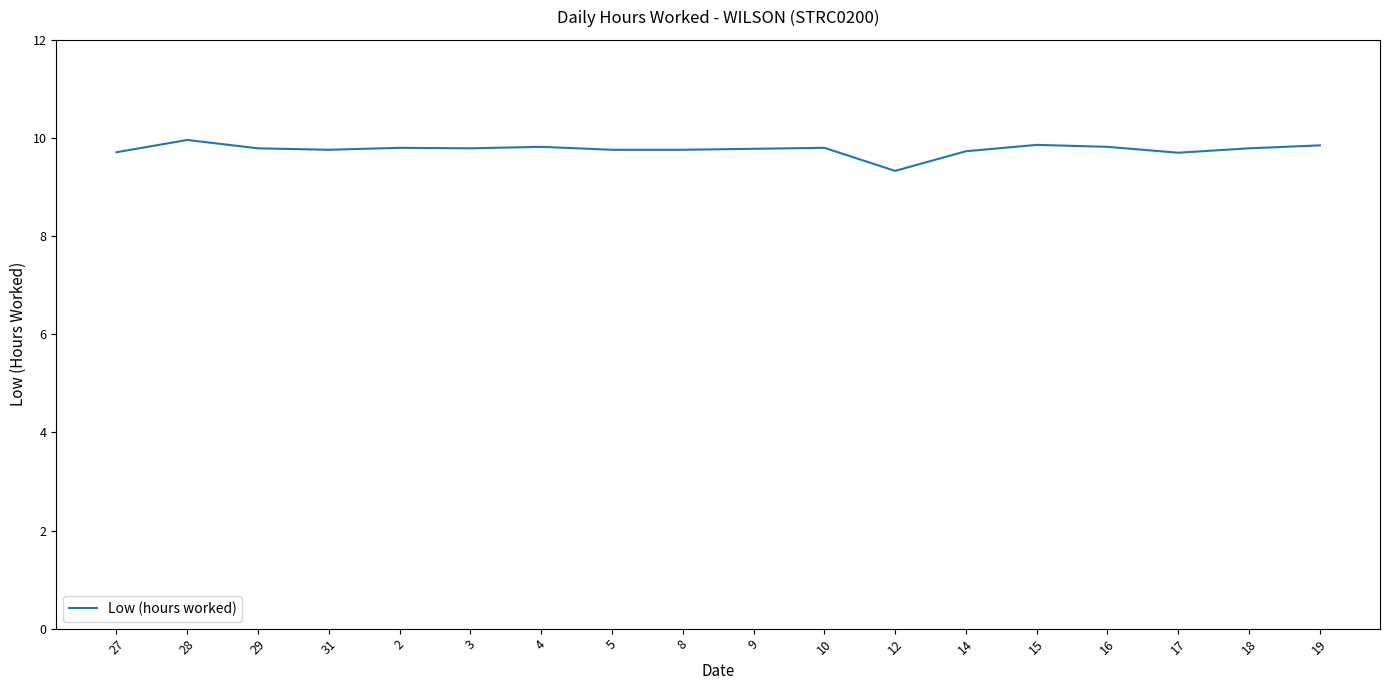

True or false: the data shows 13.2 at 9.

False